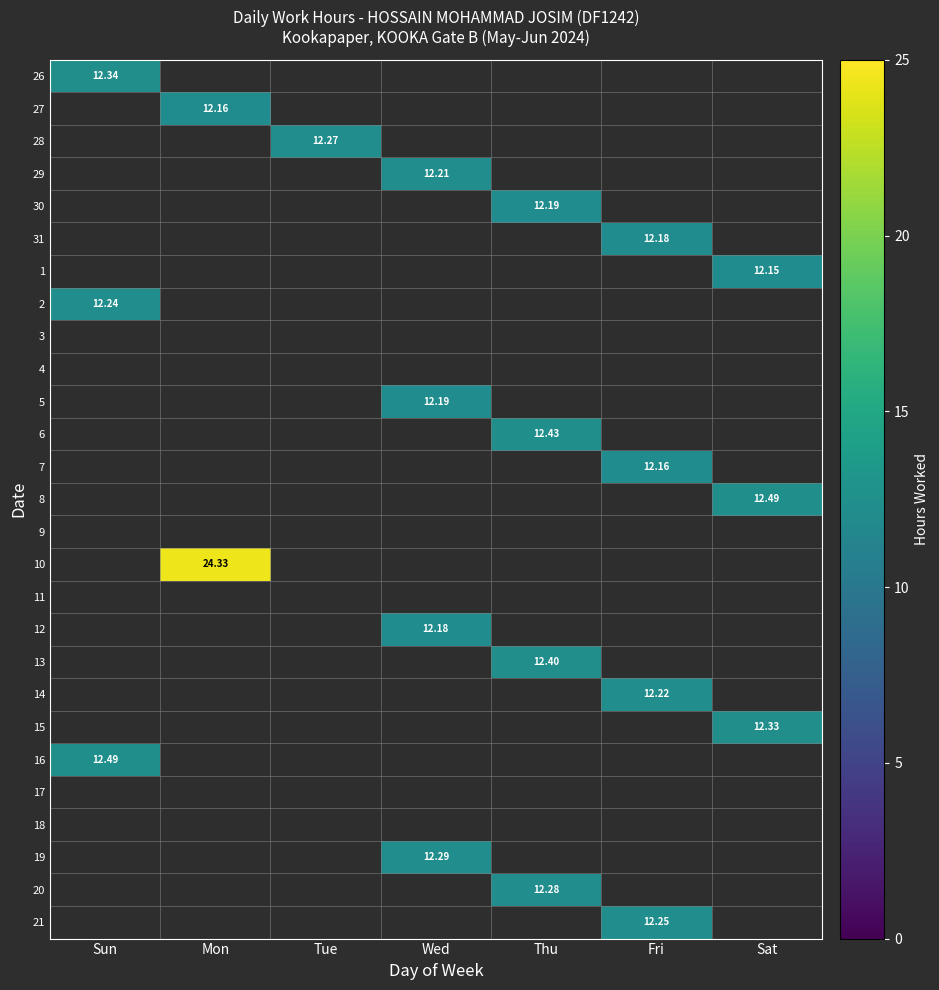

Count the number of data series in this chart.

27